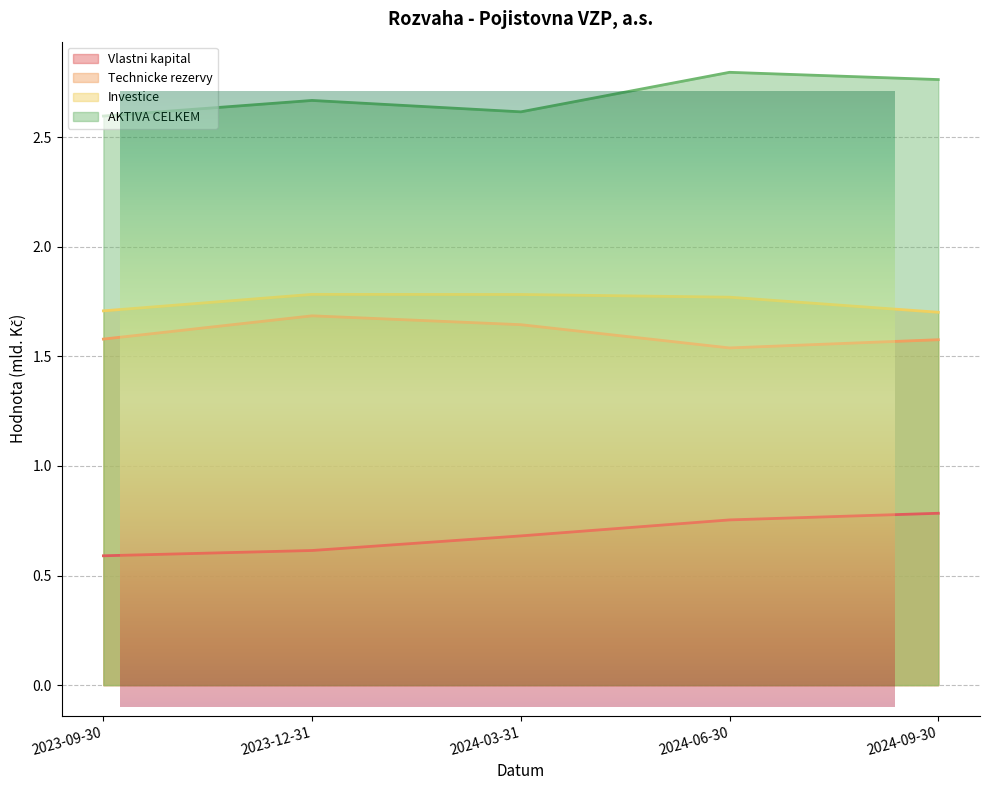

Reading left to right, list all the values displayed in this chart.

Vlastni kapital: 2023-09-30=0.6	2023-12-31=0.6	2024-03-31=0.7	2024-06-30=0.8	2024-09-30=0.8
Technicke rezervy: 2023-09-30=1.6	2023-12-31=1.7	2024-03-31=1.6	2024-06-30=1.5	2024-09-30=1.6
Investice: 2023-09-30=1.7	2023-12-31=1.8	2024-03-31=1.8	2024-06-30=1.8	2024-09-30=1.7
AKTIVA CELKEM: 2023-09-30=2.6	2023-12-31=2.7	2024-03-31=2.6	2024-06-30=2.8	2024-09-30=2.8